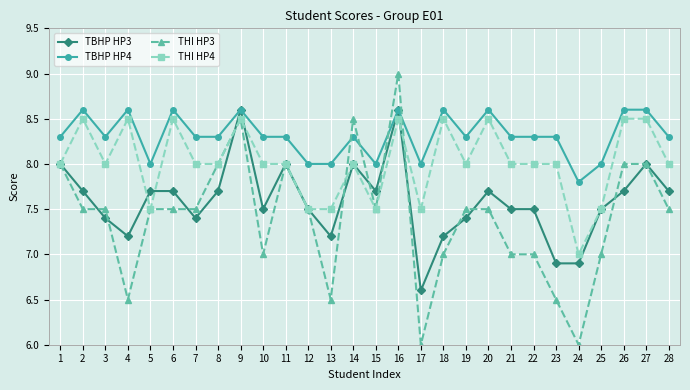

Is the value of THI HP4 at 25 greater than the value of THI HP3 at 23?

Yes